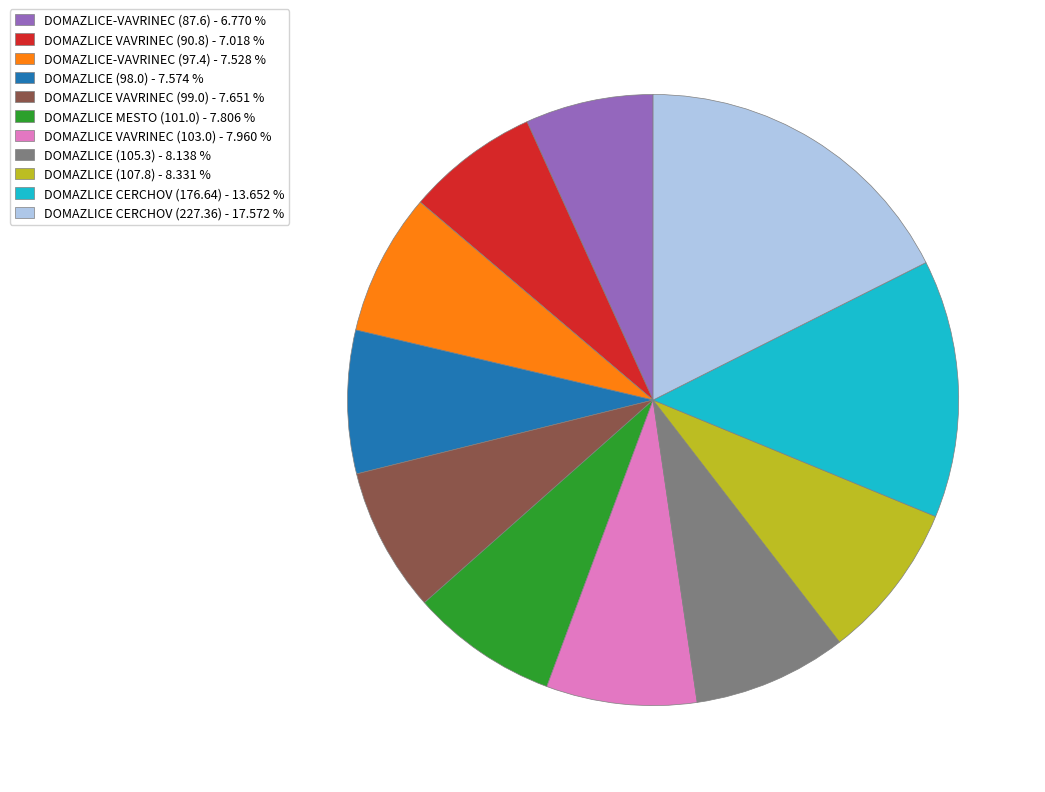

Is the sum of DOMAZLICE CERCHOV (176.64) - 13.652 % and DOMAZLICE VAVRINEC (99.0) - 7.651 % greater than half?

No